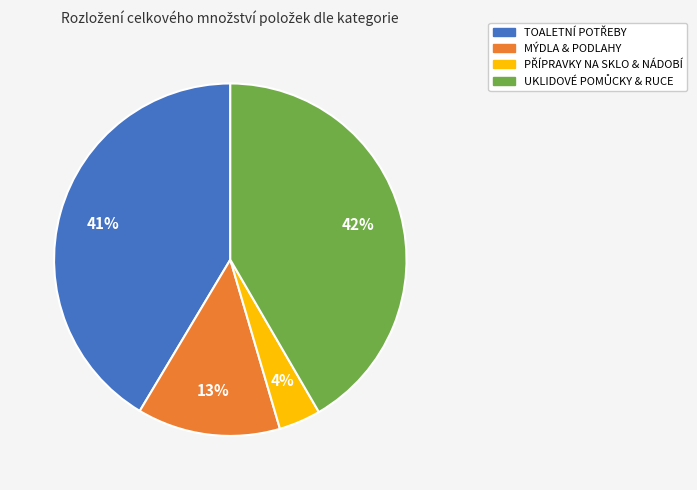

Is there a majority slice in this chart?

No